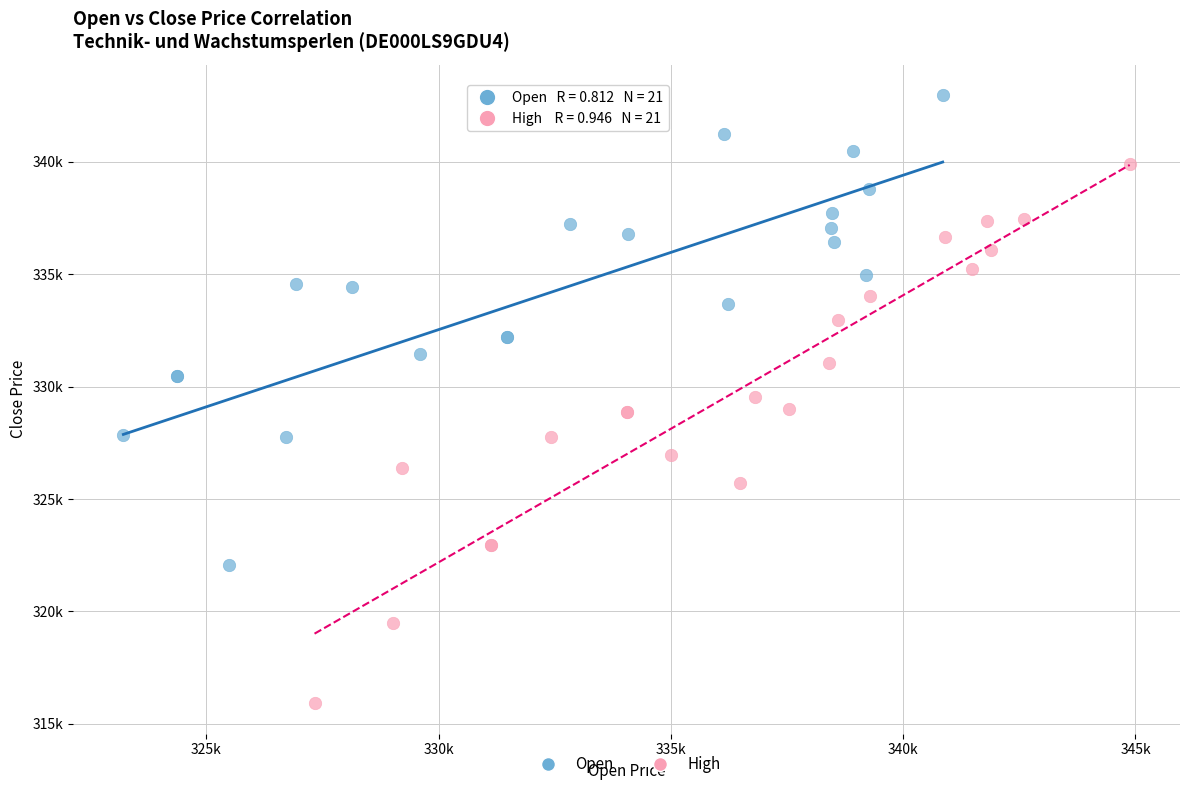

Which series has the largest Y range (max minus min)?

High